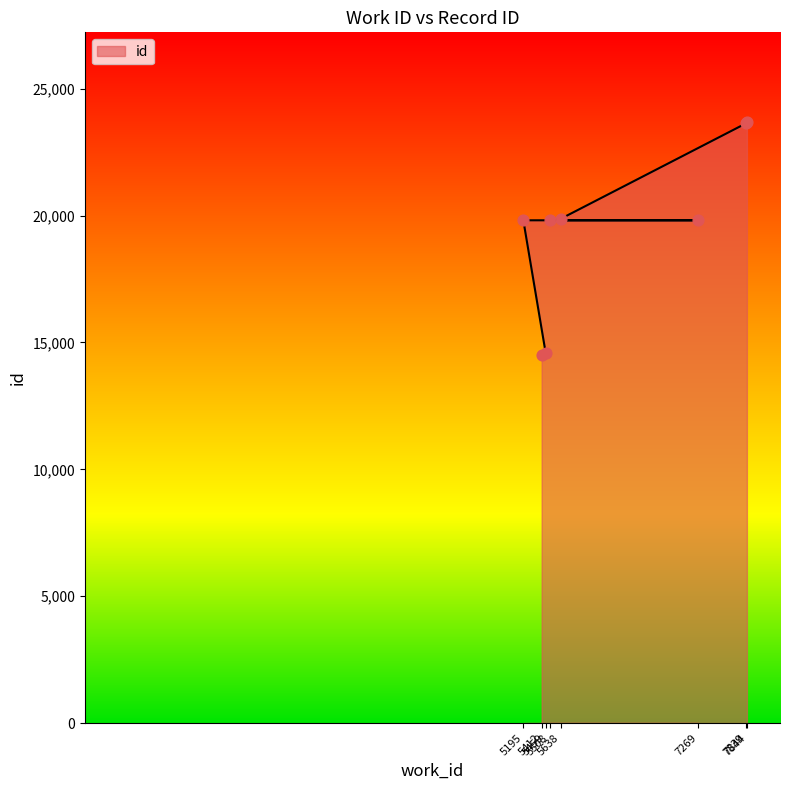

What is the change in value from 5508 to 7844?

+3855